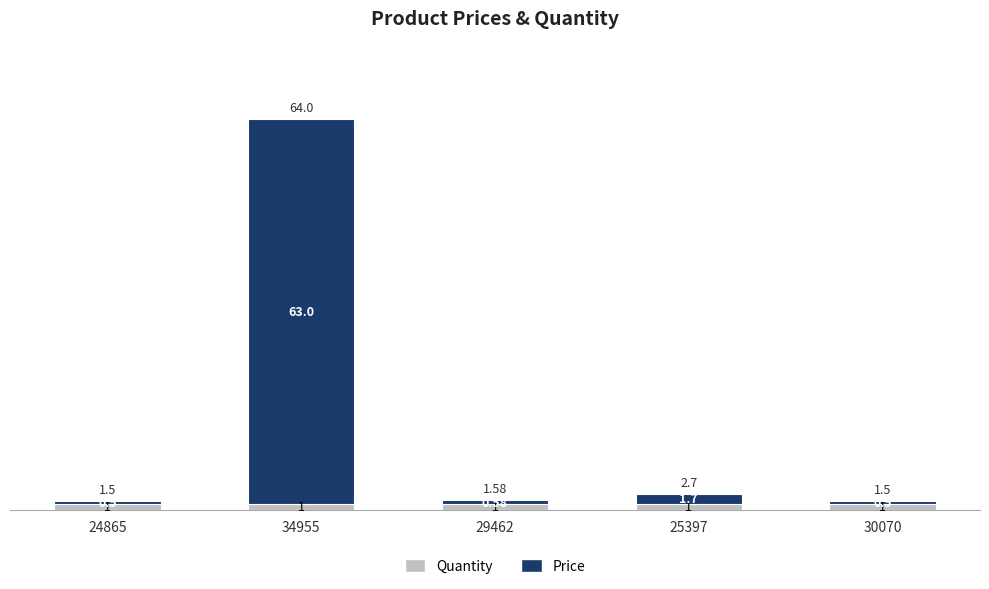

What is the average value of the Quantity series?

1.0